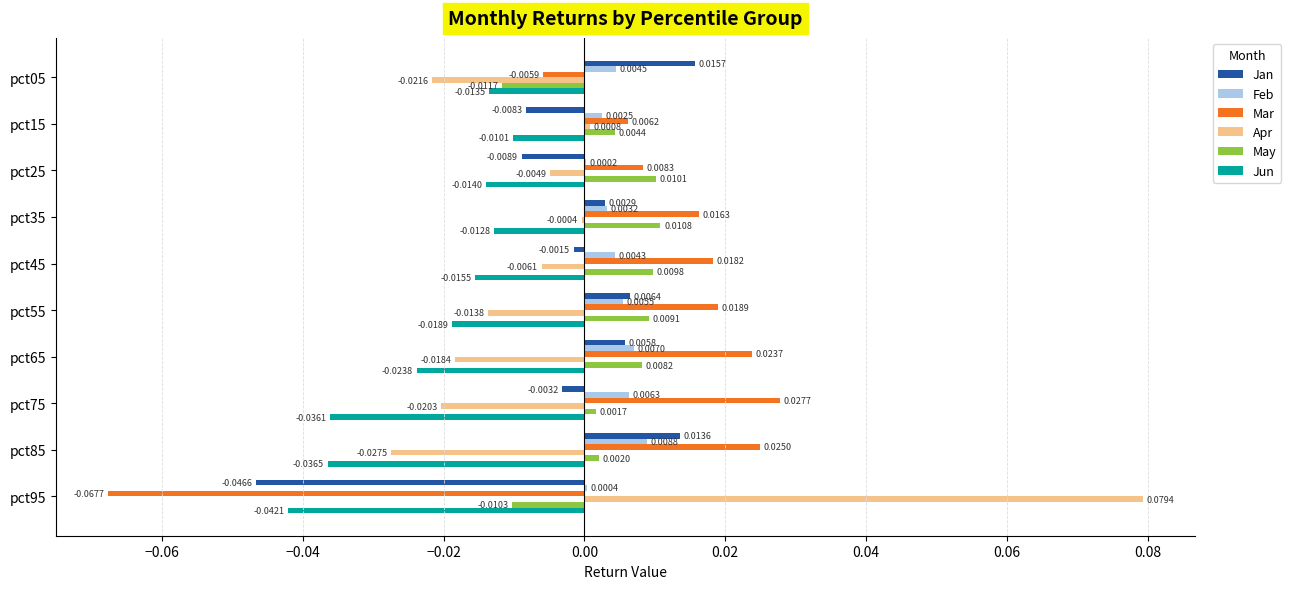

Is the value of Apr at pct55 greater than the value of Jun at pct15?

No